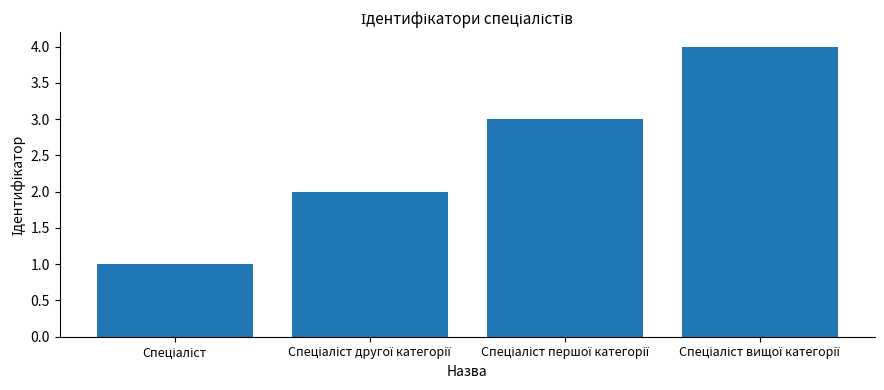

How many bars are there in total?

4